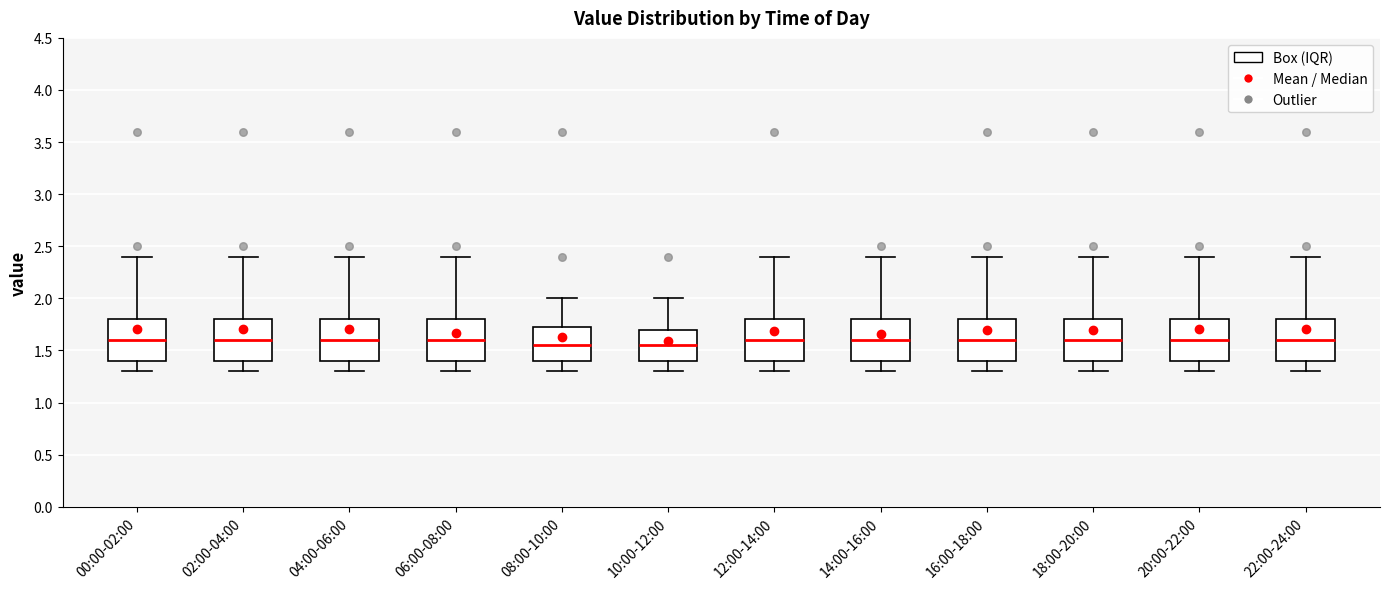

Where is the lower edge of the box for 22:00-24:00 on the y-axis? The values are not printed on the chart, so give them approximately, as read against the axis.

1.40